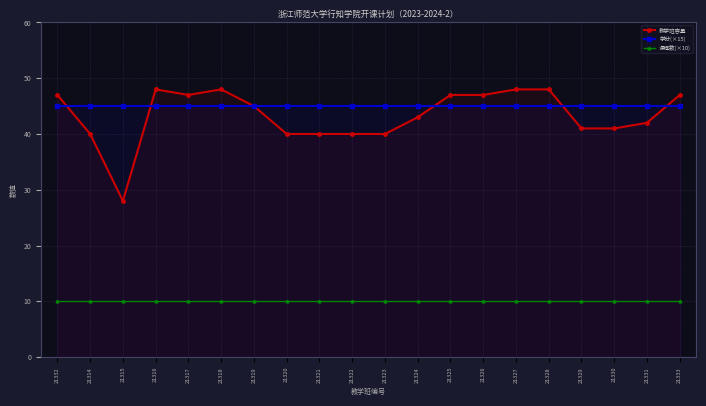

What is the label of the 2nd point from the right?

21331